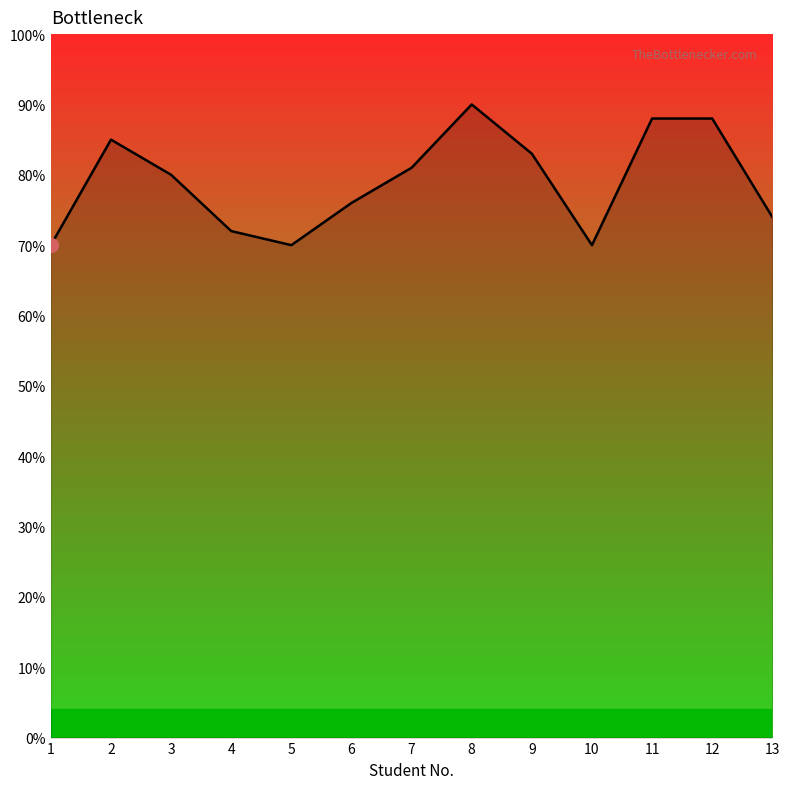

Where is the data nearest to the value 80?

3